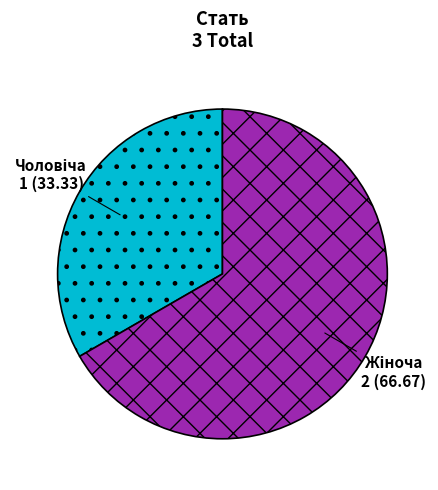

What is the smallest slice in the pie chart?

Чоловіча